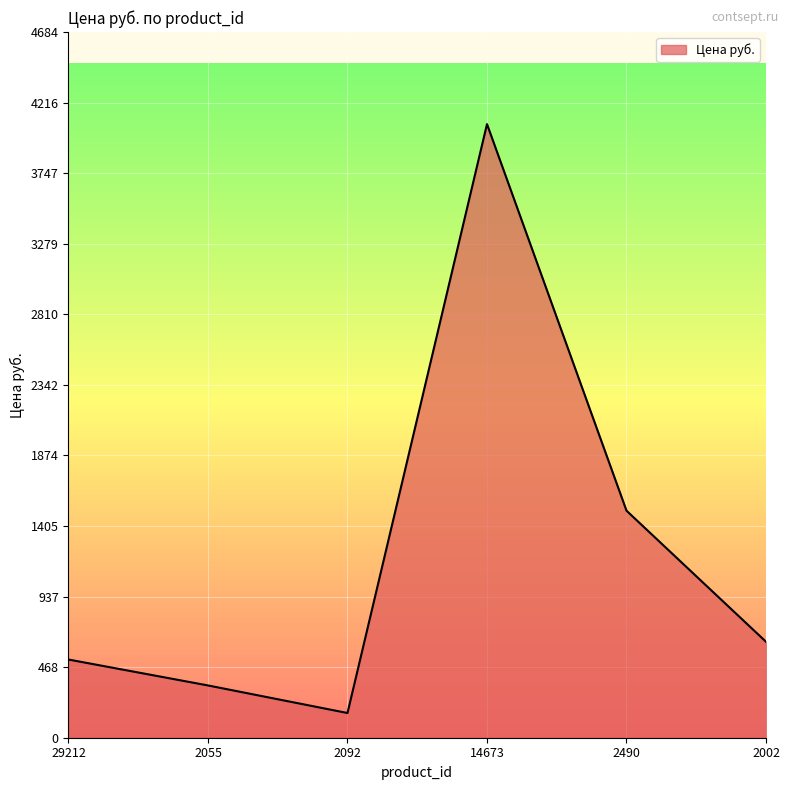

What is the change in value from 29212 to 14673?

+3554